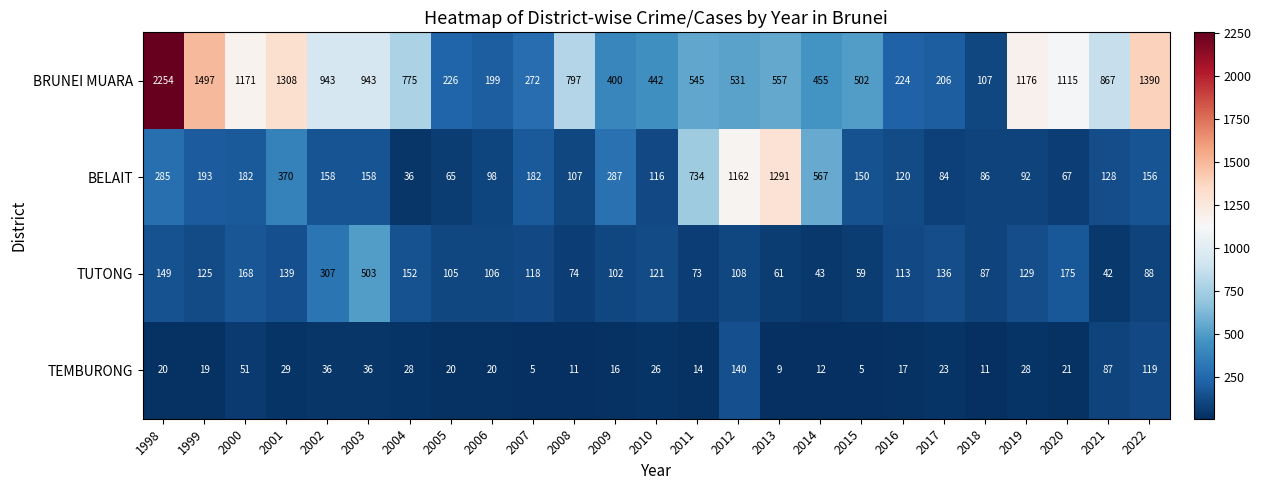

True or false: TEMBURONG has a value of 32 at 2005.

False